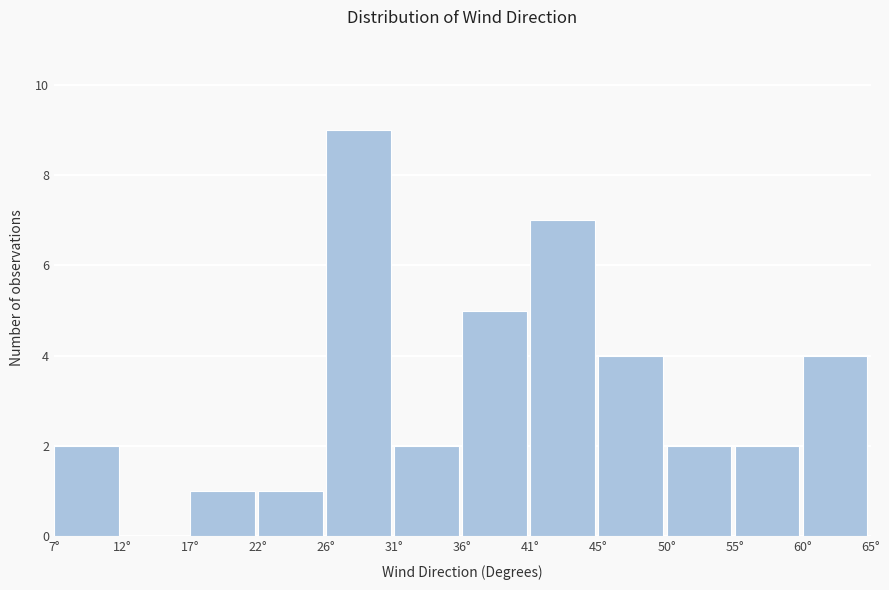

Reading left to right, list every bar in this chart as the range it spans on the x-axis followed by its height. Neither the bar edges nor the heights are printed on the chart, so give them approximately, as read against the axes.

7.0 to 12.0: 2
12.0 to 16.5: 0
16.5 to 21.5: 1
21.5 to 26.5: 1
26.5 to 31.0: 9
31.0 to 36.0: 2
36.0 to 40.5: 5
40.5 to 45.5: 7
45.5 to 50.5: 4
50.5 to 55.0: 2
55.0 to 60.0: 2
60.0 to 64.5: 4